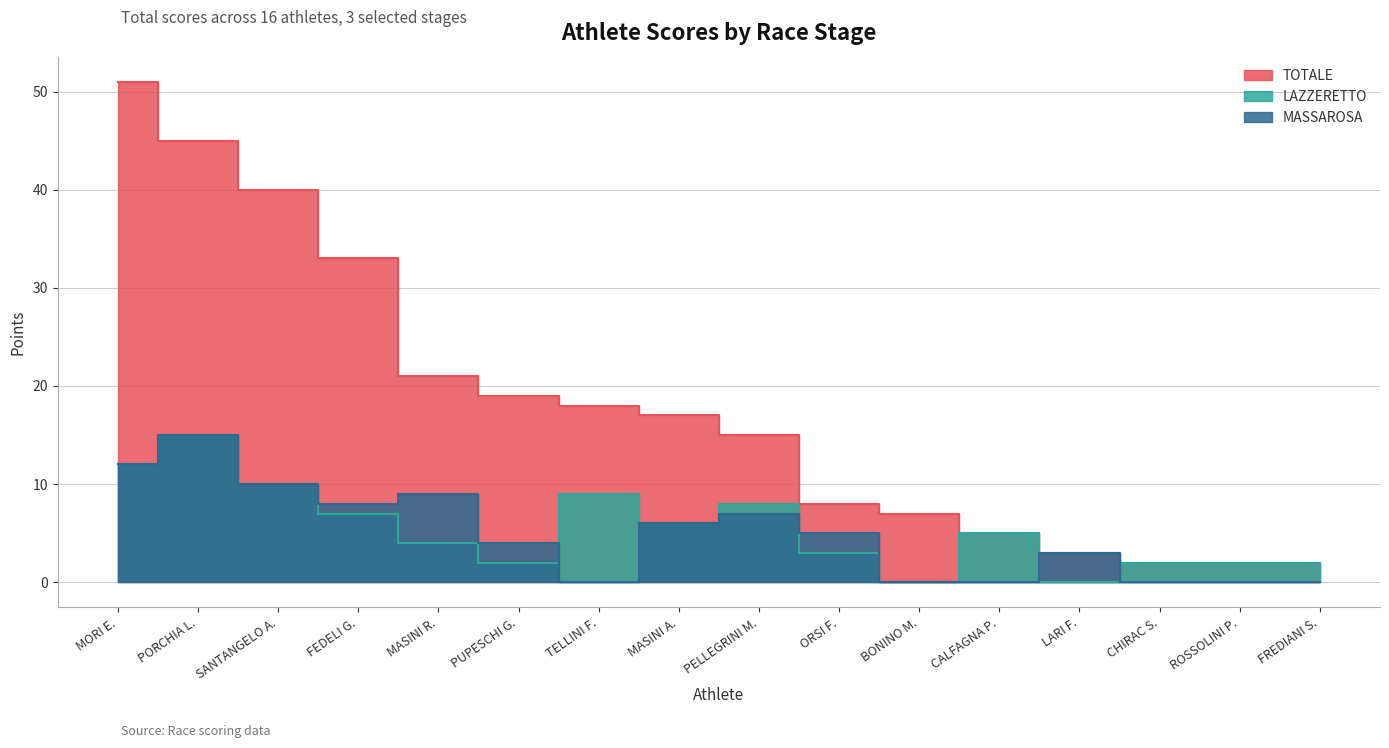

True or false: MASSAROSA has a value of 0 at ROSSOLINI P..

True